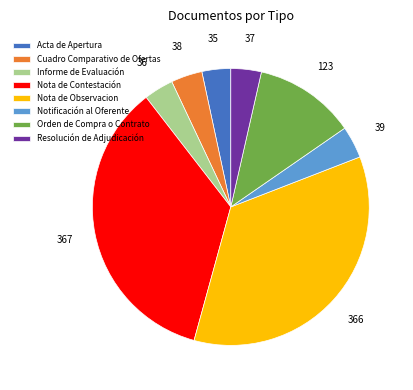

Combined, do Nota de Contestación and Acta de Apertura account for over 50%?

No